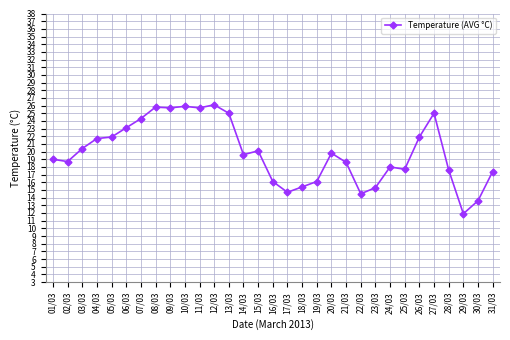

What is the minimum value shown in the chart?

11.9